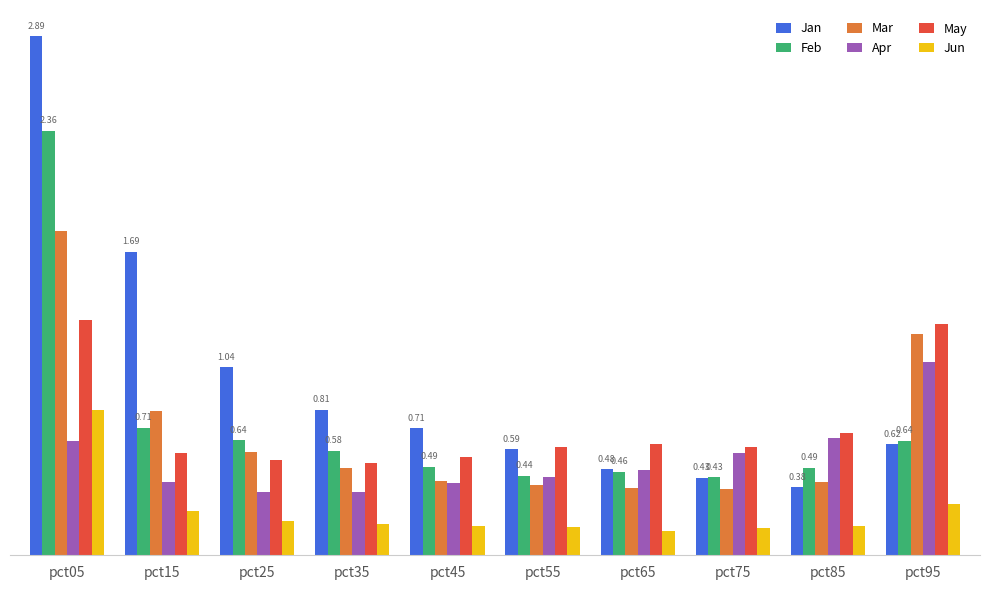

Are the bars horizontal?

No